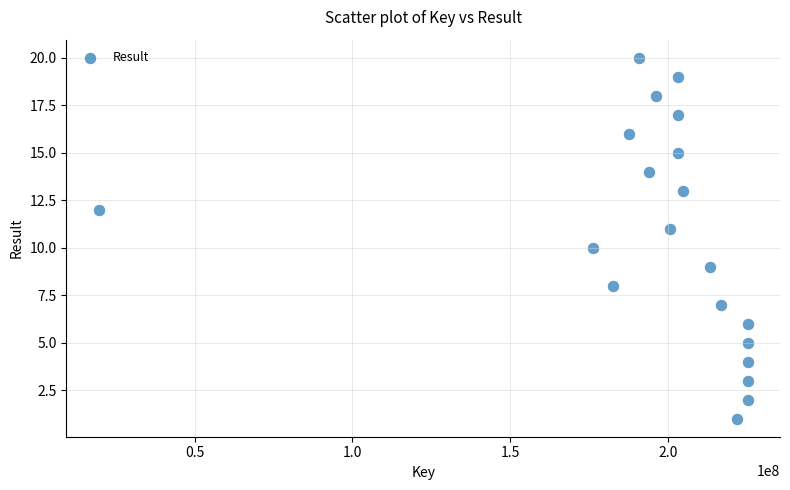

What is the range of X values (max minus min)?

205712322